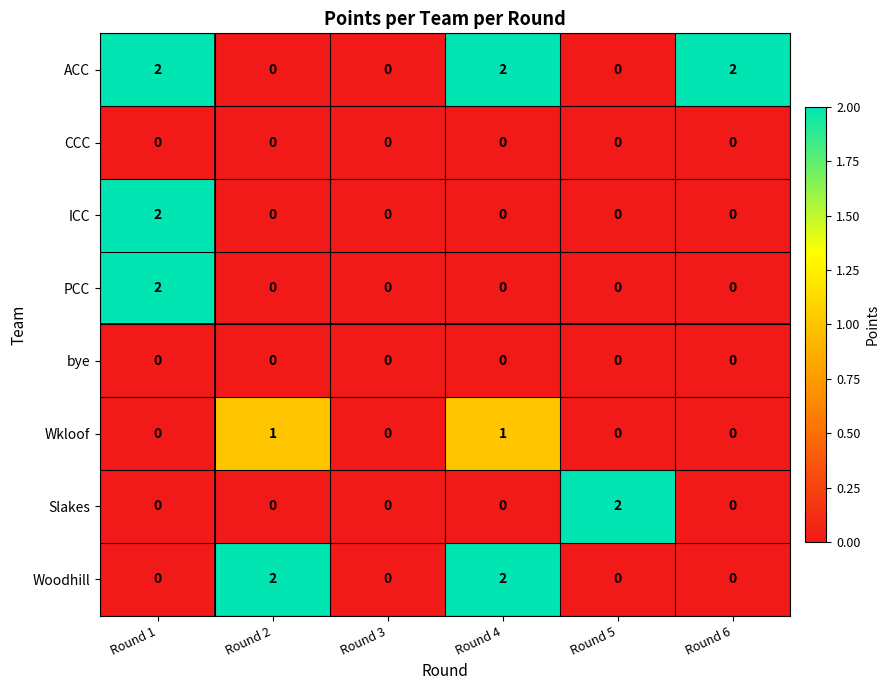

At how many categories does at least one series exceed 1?

5